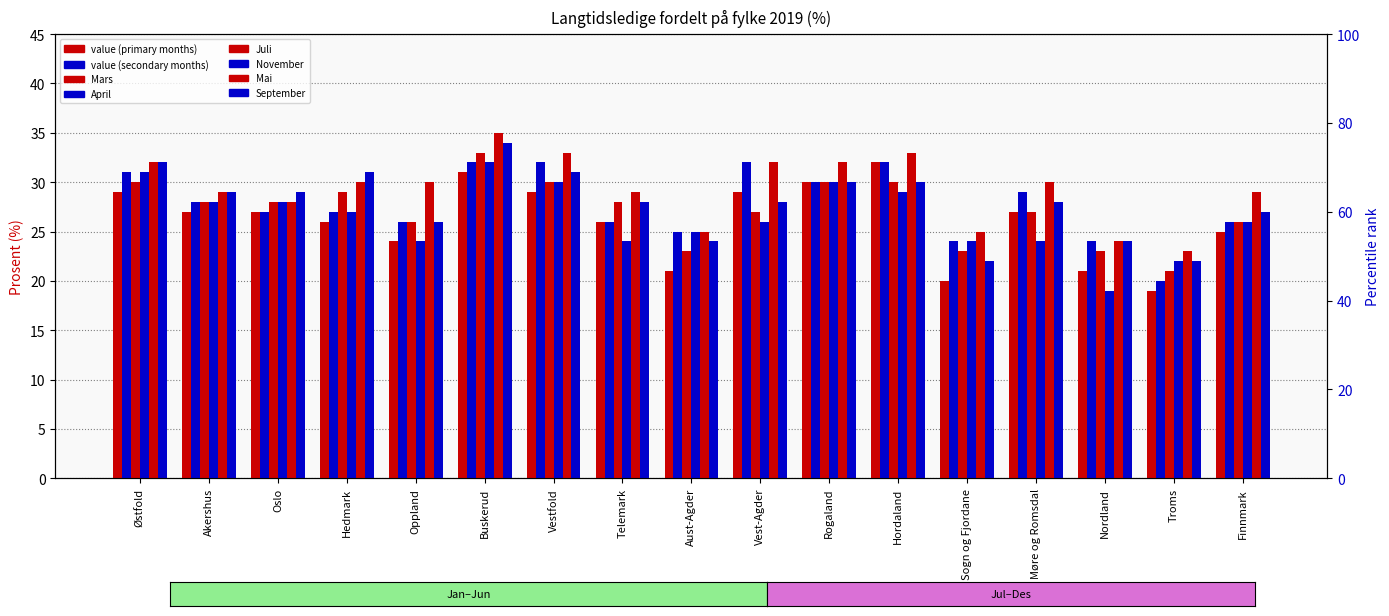

What is the average value of the Mai series?

29